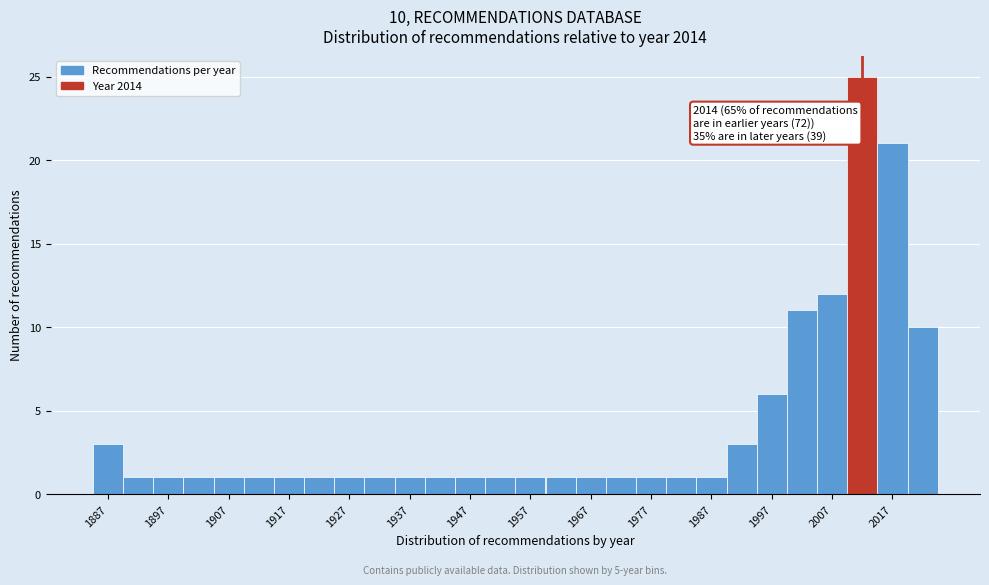

Which range on the x-axis has the tallest bar?

2009.5 to 2014.5